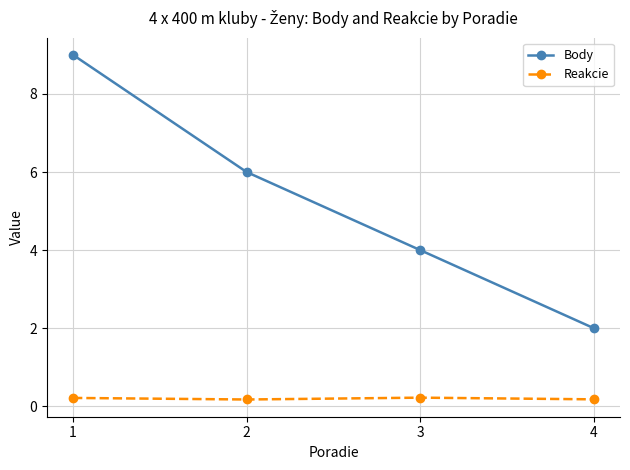

True or false: Body and Reakcie intersect in this chart.

False